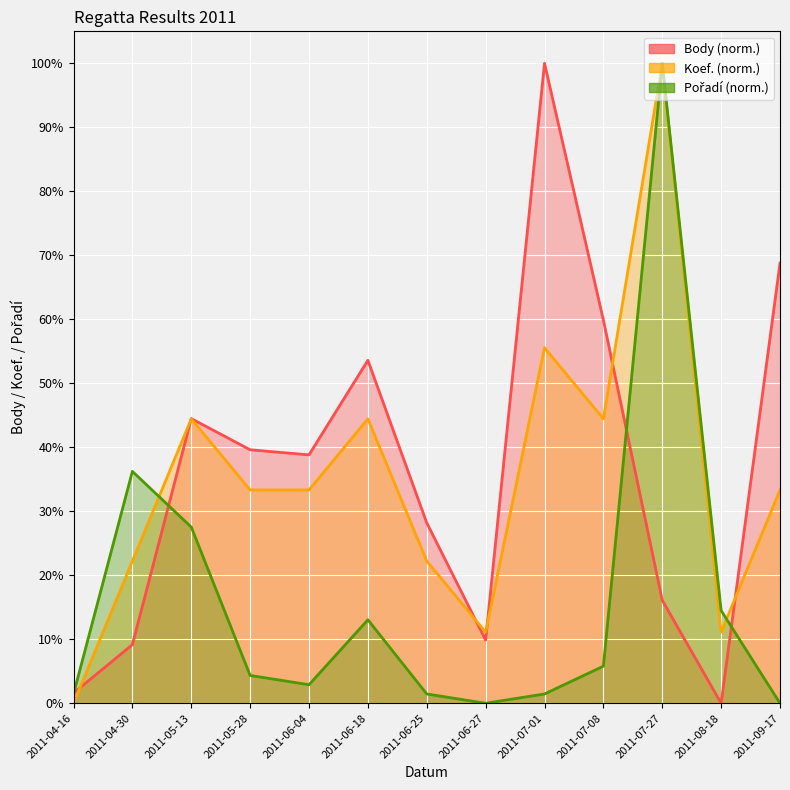

How many values in Koef. are above zero?

12